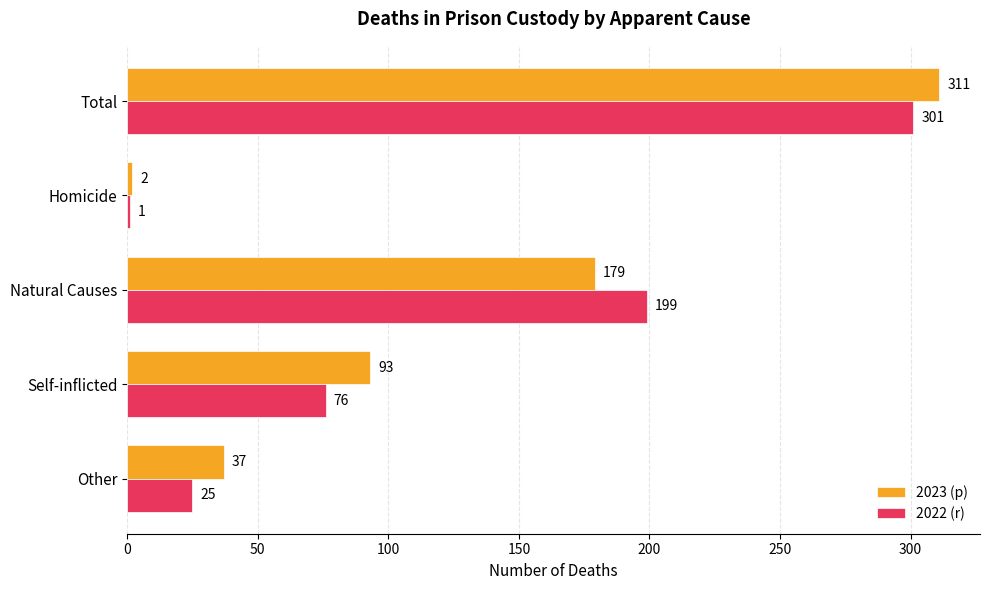

At which label is 2022 (r) closest to 151?

Natural Causes